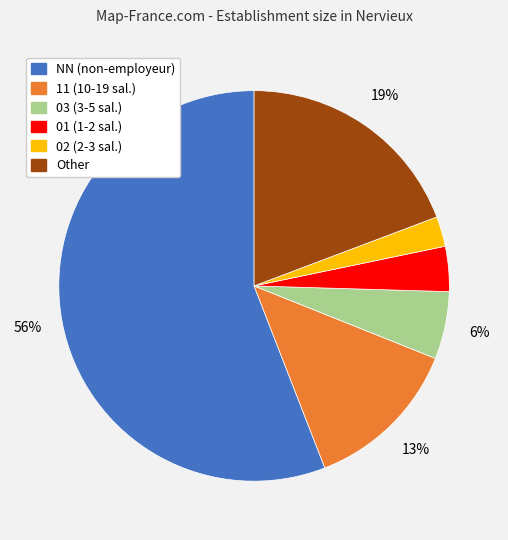

True or false: 11 accounts for 22% of the total.

False